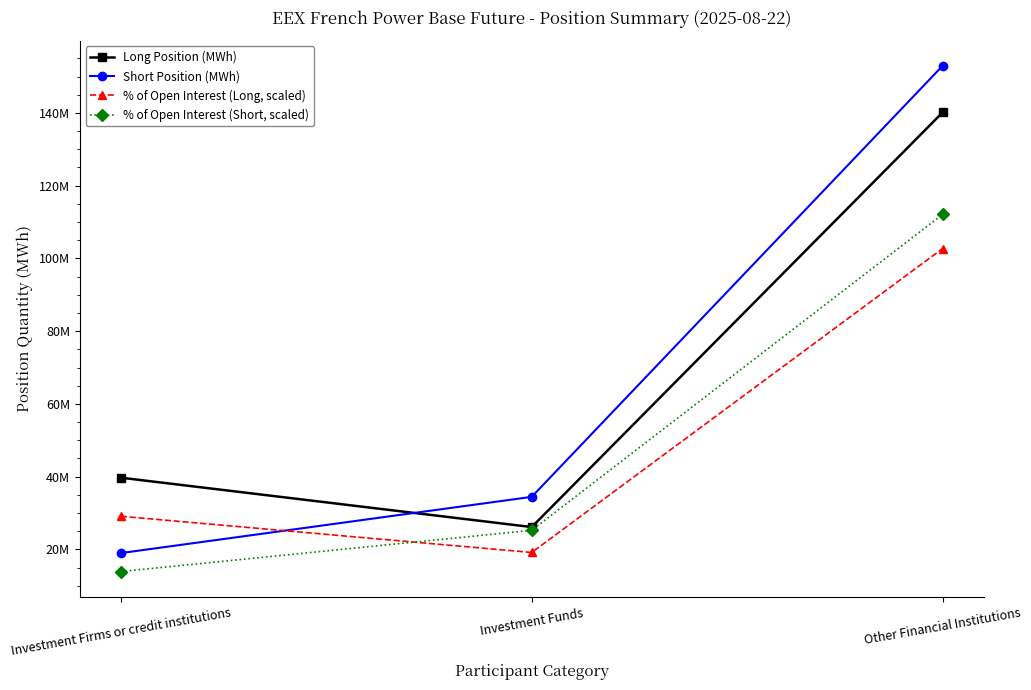

At how many categories does at least one series exceed 64608091?

1